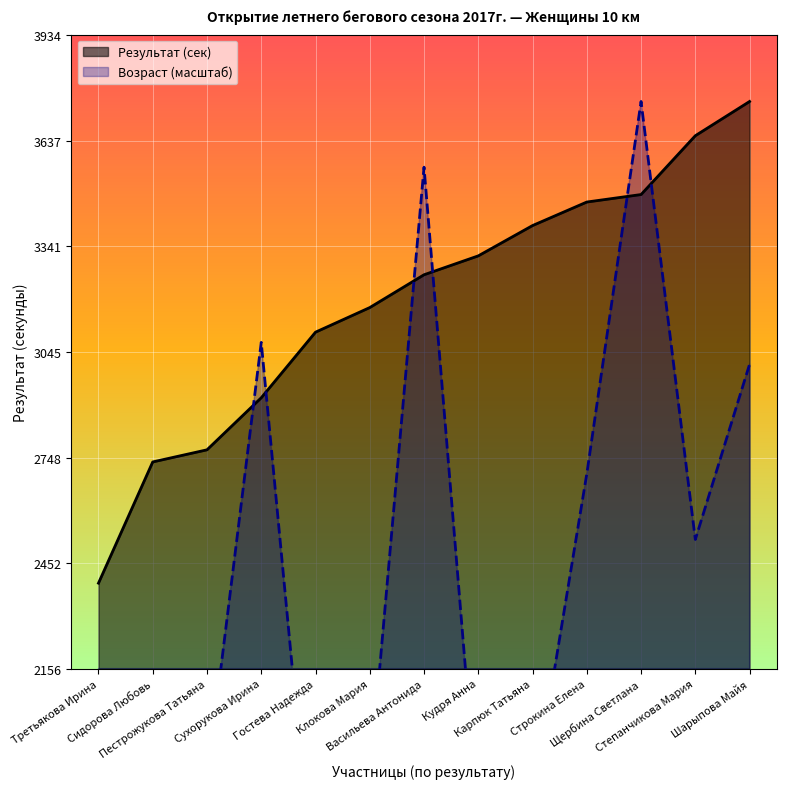

What is the maximum value shown in the chart?

3747.0